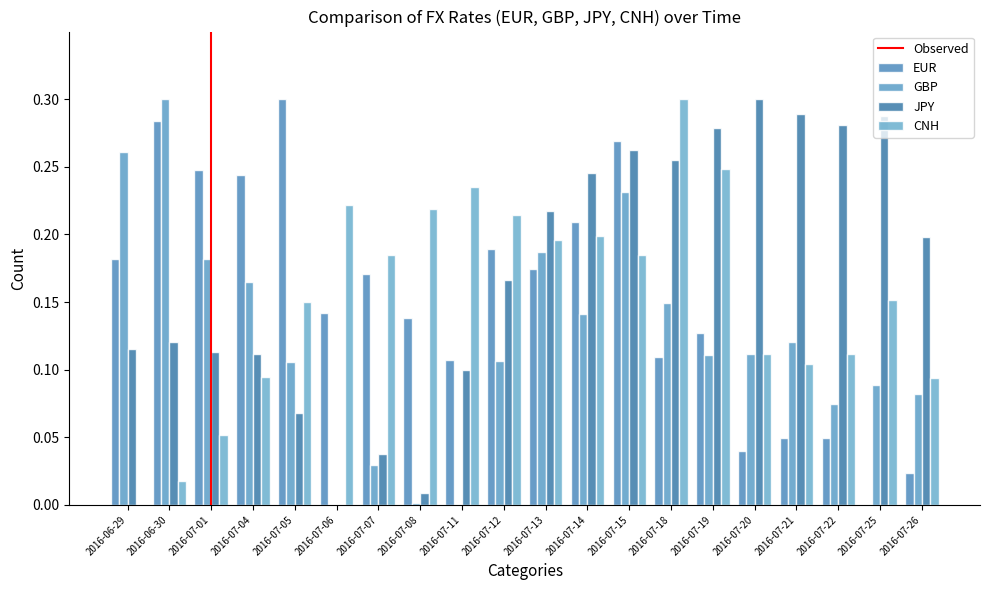

Which series has the largest total across all categories?

JPY